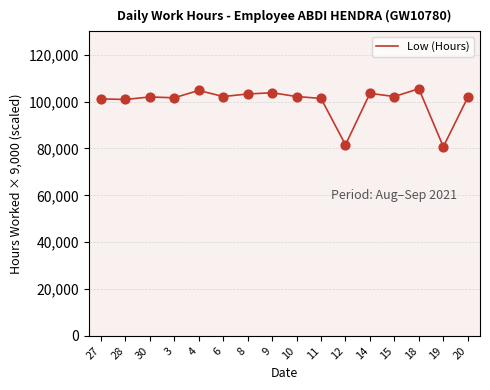

What is the change in value from 10 to 14?

+1350.0